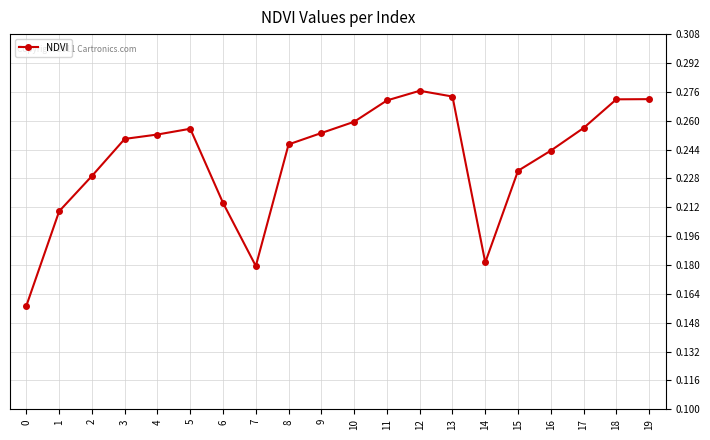

How many lines are shown in the chart?

1